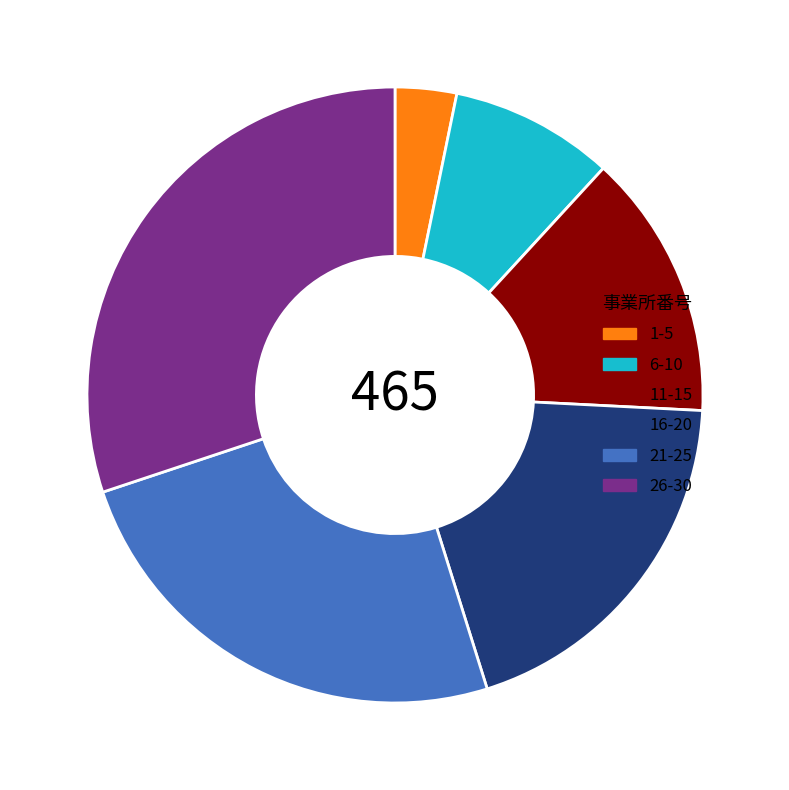

Combined, do 6-10 and 11-15 account for over 50%?

No